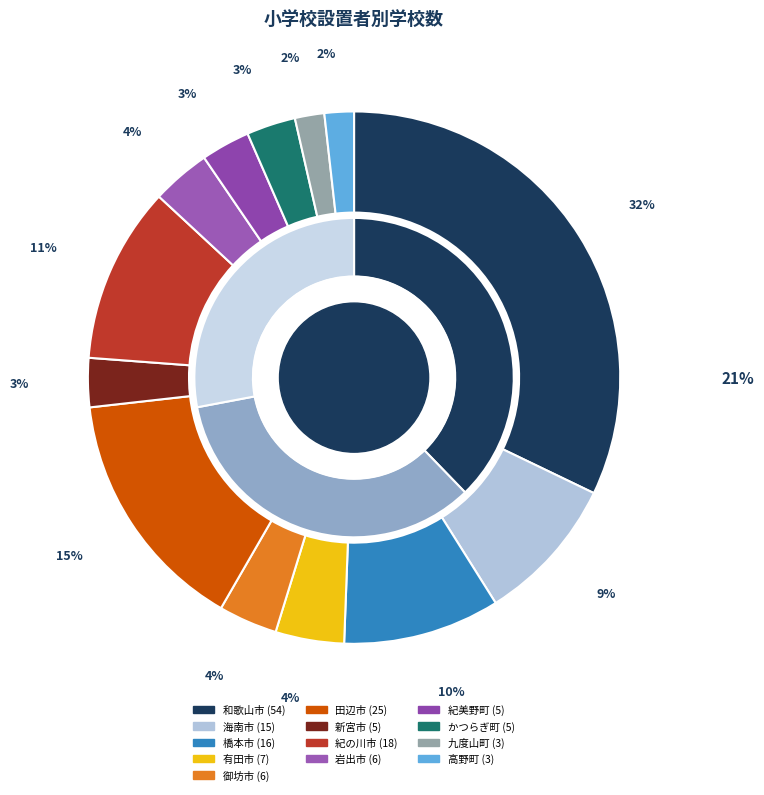

What percentage do 田辺市 and 紀の川市 together represent?

25.6%